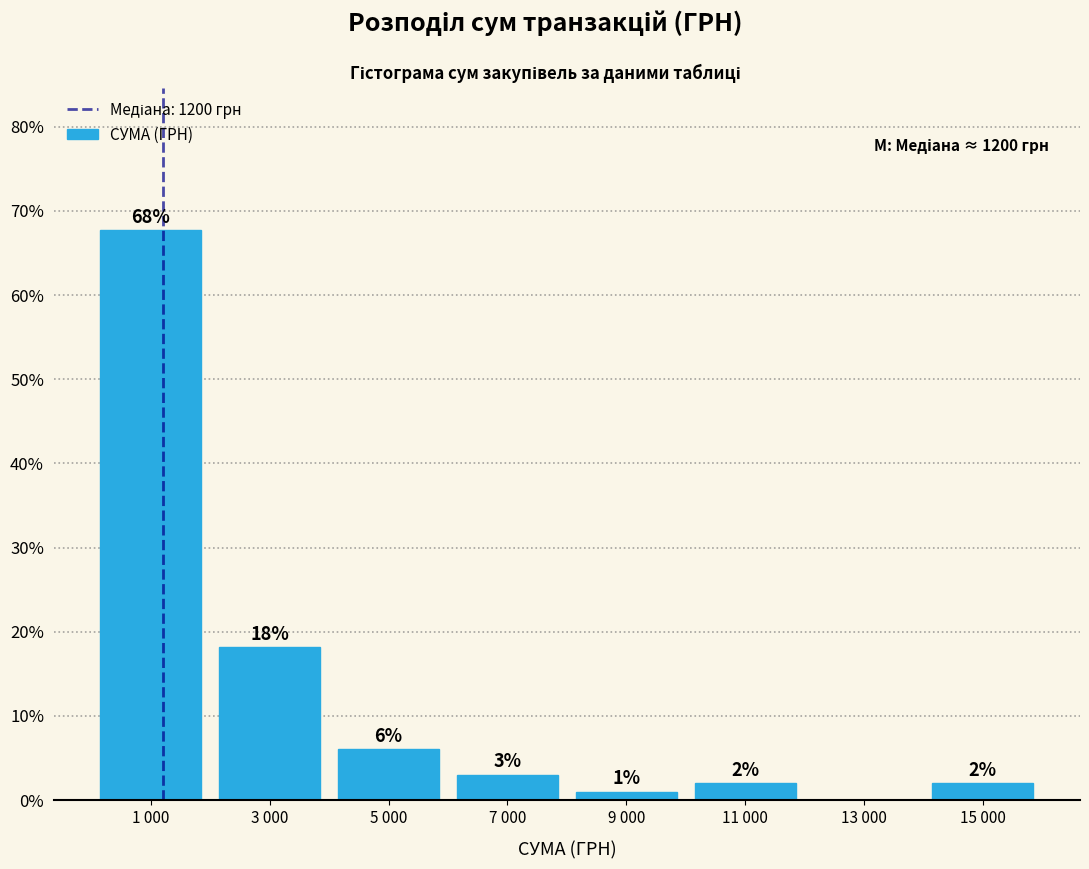

What value does the data have at 11 000?

2.0